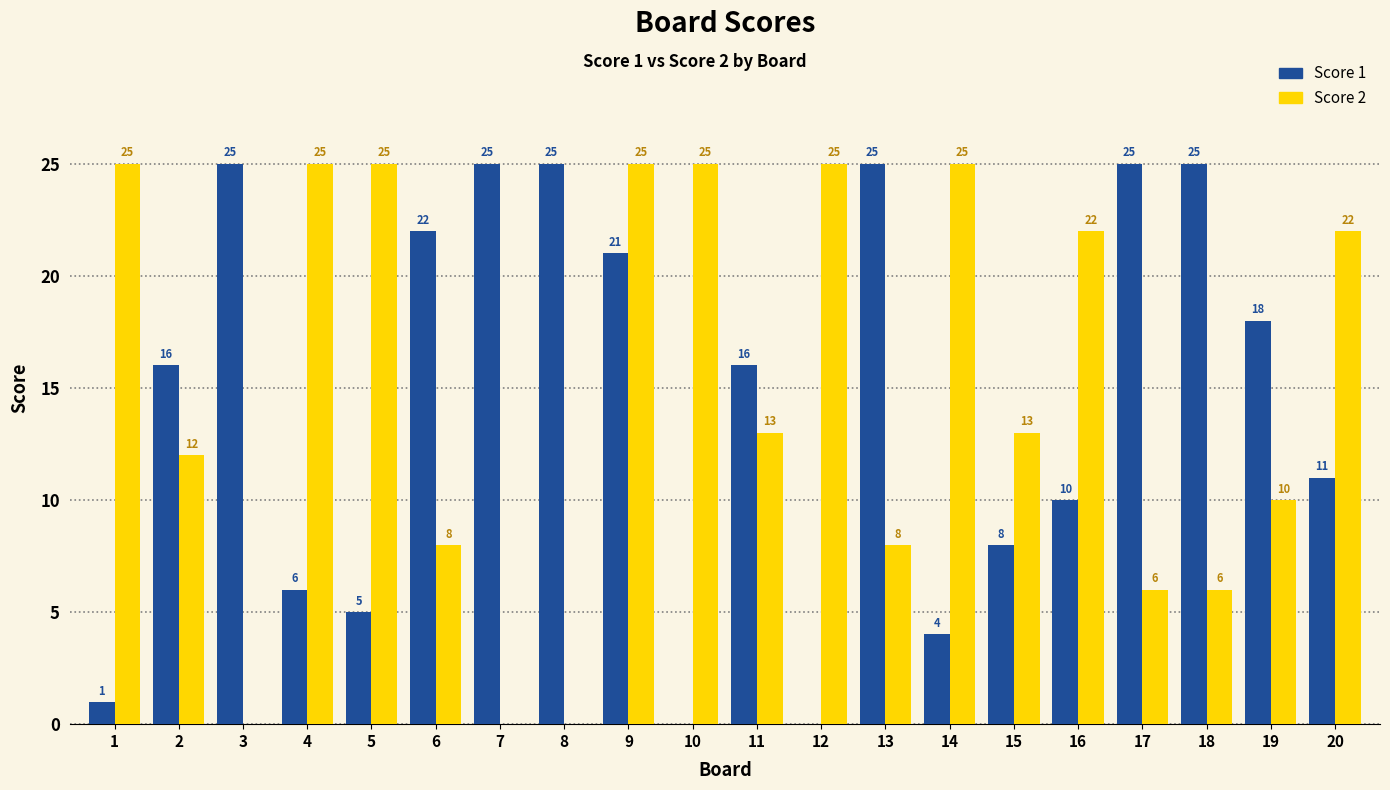

What is the sum of the Score 2 values at 12 and 10?

50